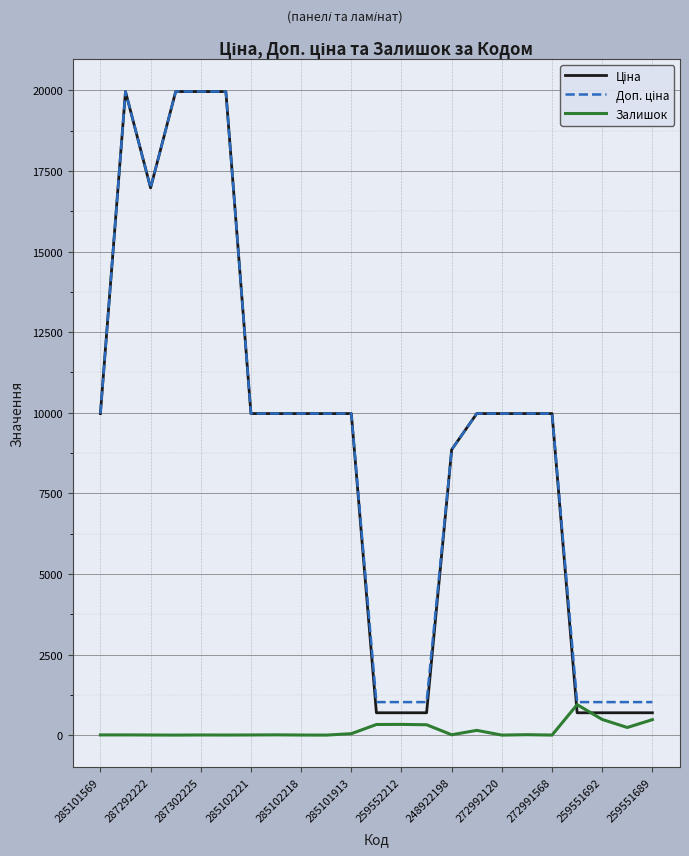

What is the greatest value displayed?

19964.2